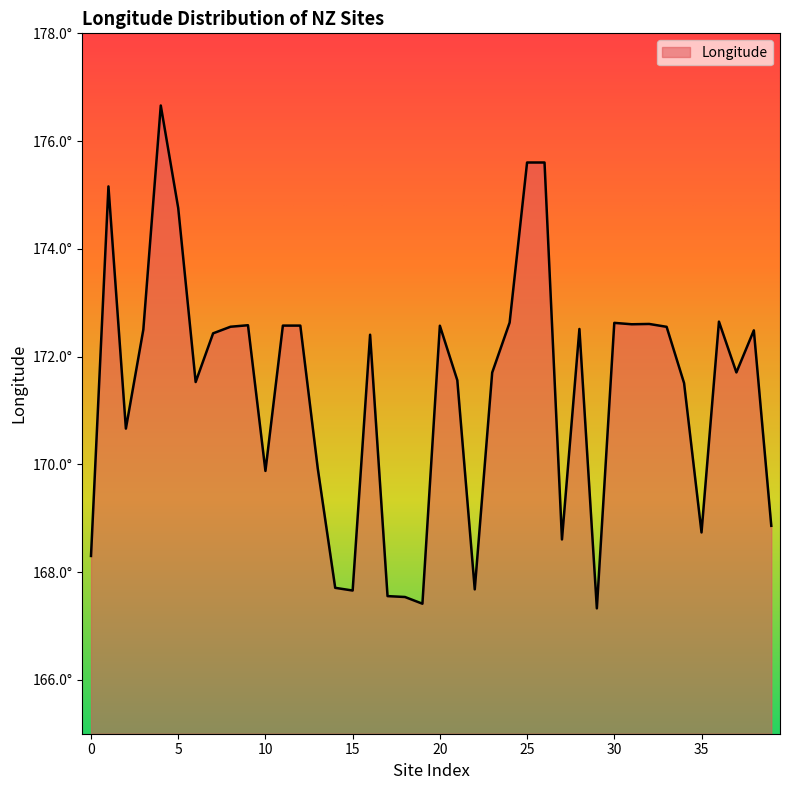

Does the chart have visible grid lines?

No